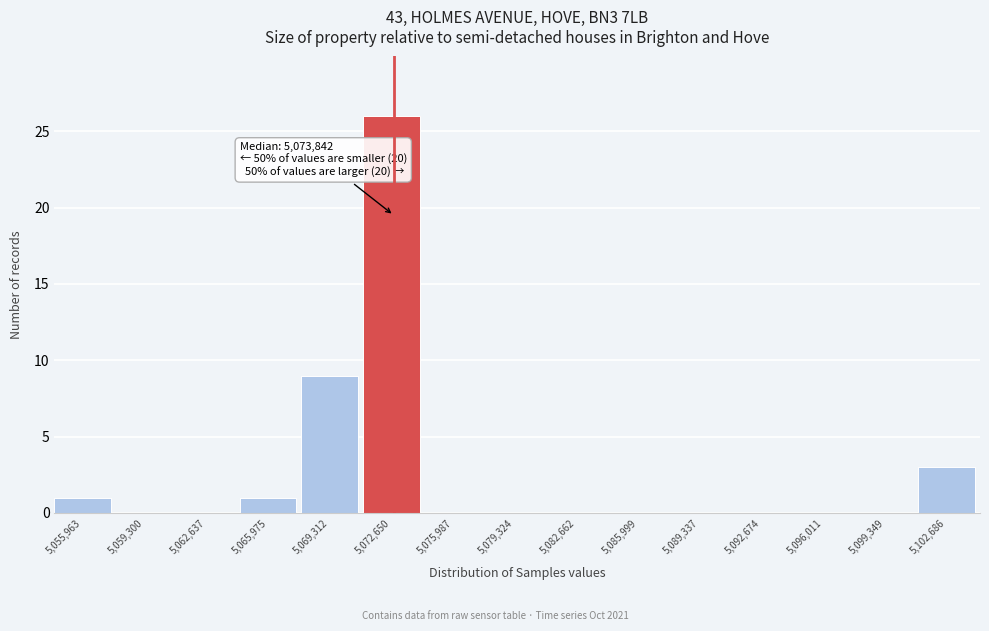

Reading right to left, list all the values displayed in this chart.

5,102,686=3	5,099,349=0	5,096,011=0	5,092,674=0	5,089,337=0	5,085,999=0	5,082,662=0	5,079,324=0	5,075,987=0	5,072,650=26	5,069,312=9	5,065,975=1	5,062,637=0	5,059,300=0	5,055,963=1